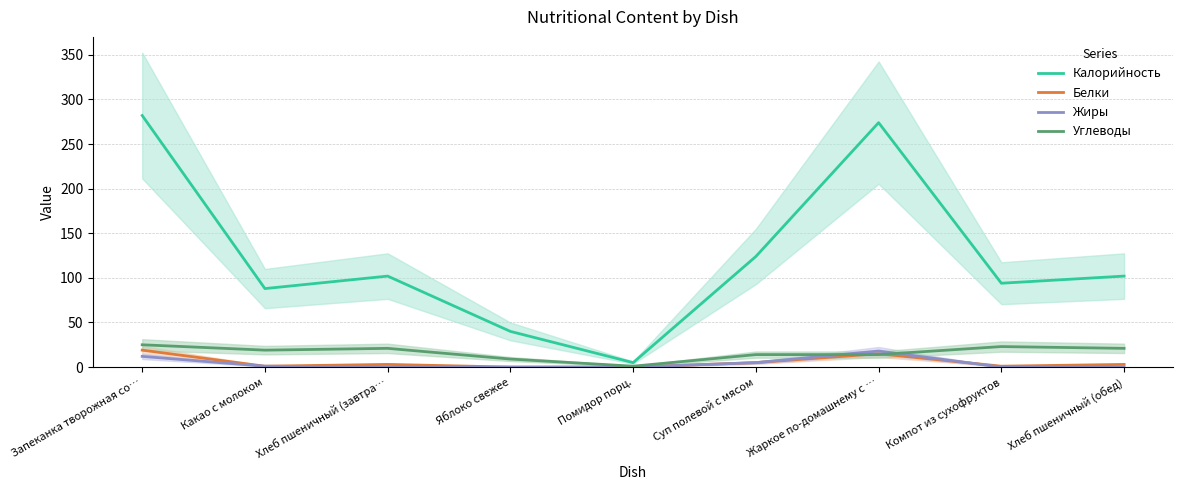

True or false: Углеводы has a value of 21 at Хлеб пшеничный (обед).

True